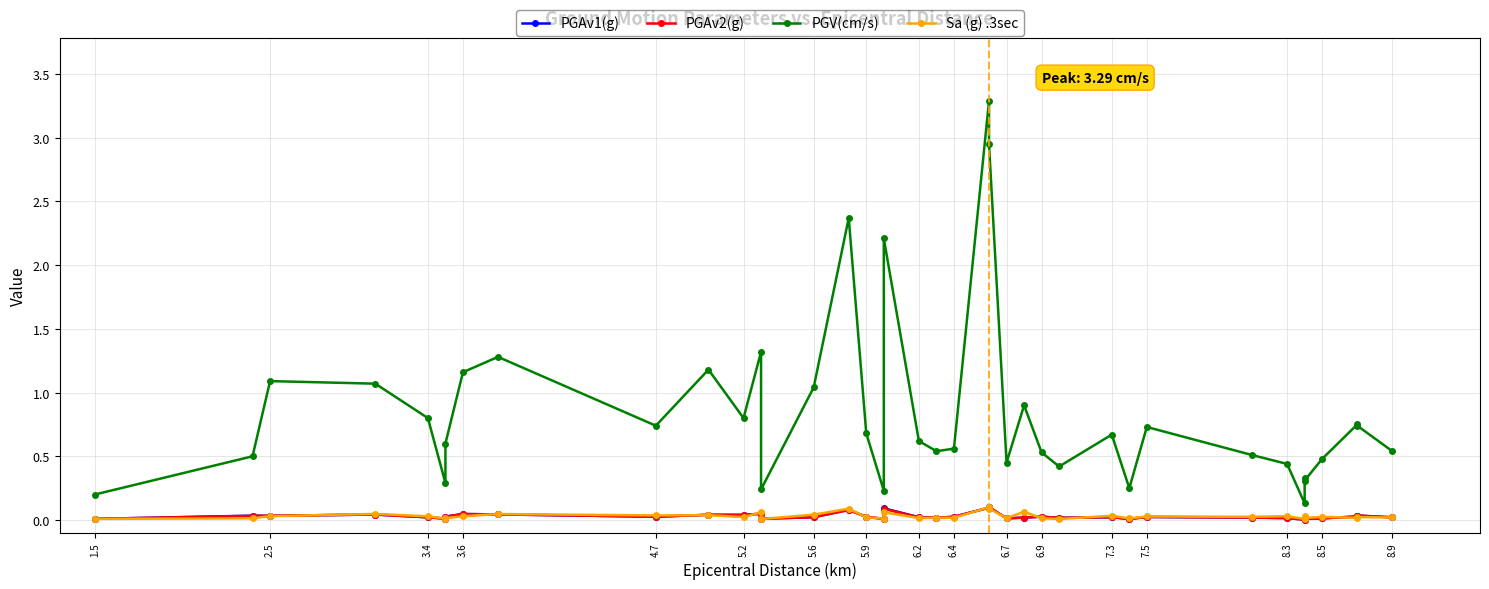

In PGV(cm/s), how many points are lower than both neighbors (excluding endpoints)?

11